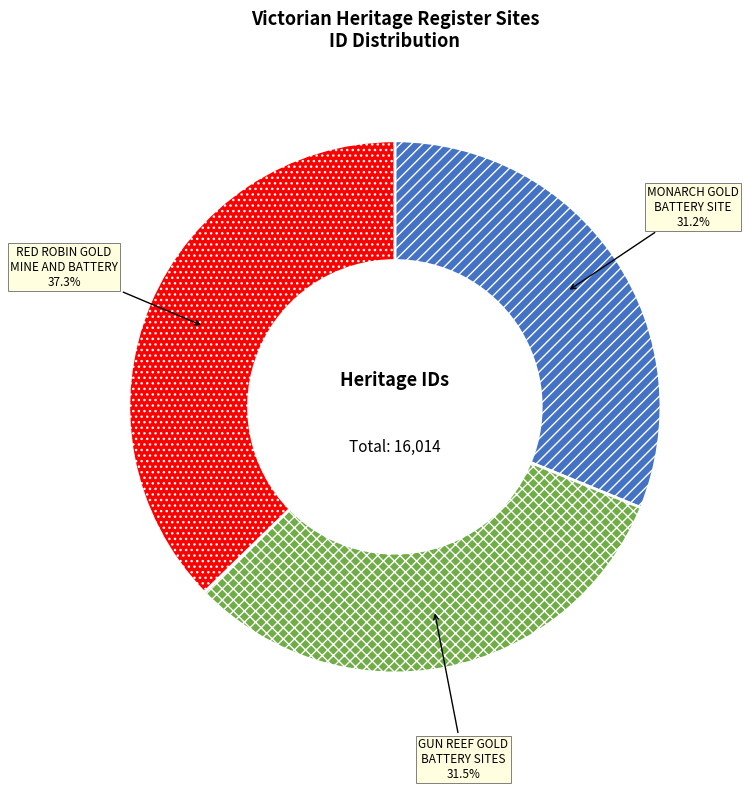

Which category has the biggest portion of the pie?

RED ROBIN GOLD MINE AND BATTERY